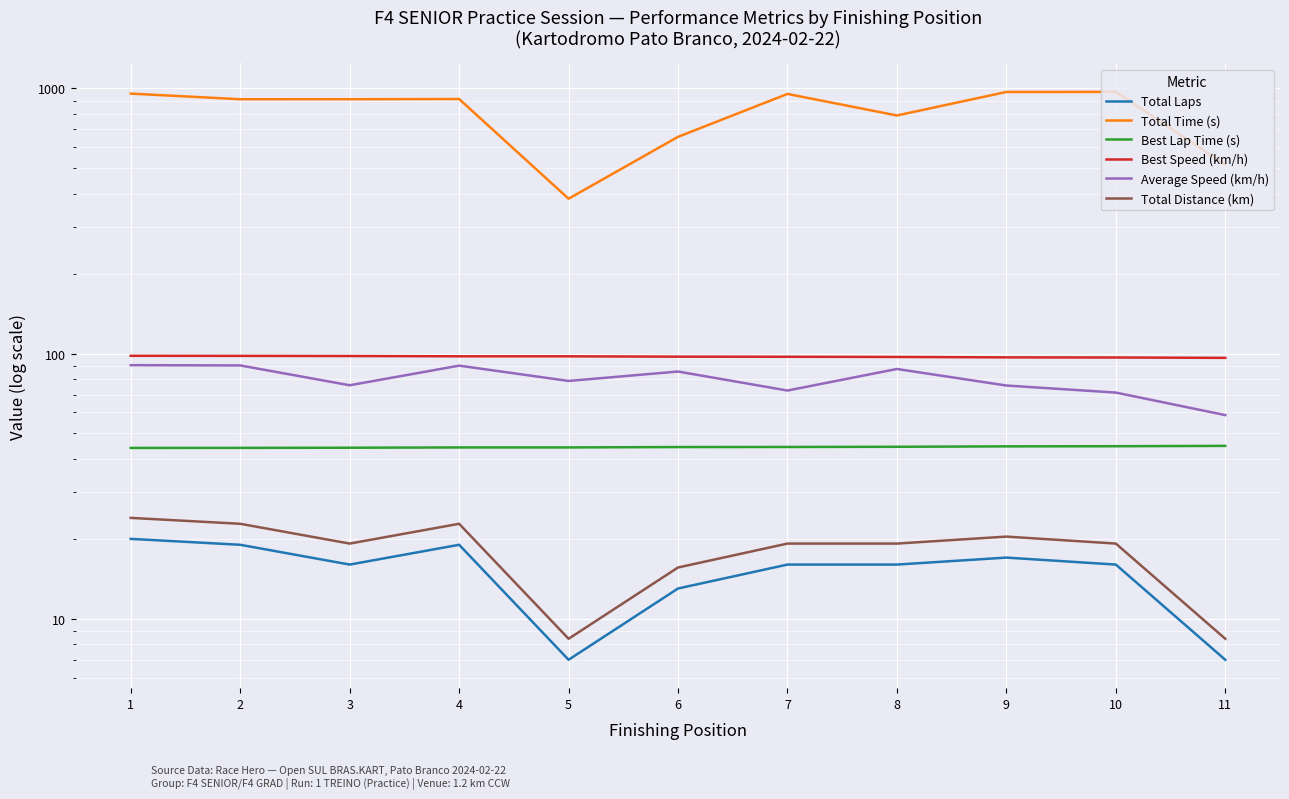

Reading right to left, transcribe all the data shown in this chart.

Total Laps: 7.0	16.0	17.0	16.0	16.0	13.0	7.0	19.0	16.0	19.0	20.0
Total Time (s): 516.0	970.1	969.5	790.3	953.1	656.5	383.6	911.8	910.4	910.1	955.8
Best Lap Time (s): 44.9	44.7	44.7	44.5	44.4	44.4	44.3	44.2	44.1	44.1	44.1
Best Speed (km/h): 96.3	96.6	96.7	97.1	97.2	97.3	97.6	97.6	97.9	98.0	98.1
Average Speed (km/h): 58.6	71.2	75.8	87.5	72.5	85.5	78.8	90.0	75.9	90.2	90.4
Total Distance (km): 8.4	19.2	20.4	19.2	19.2	15.6	8.4	22.8	19.2	22.8	24.0